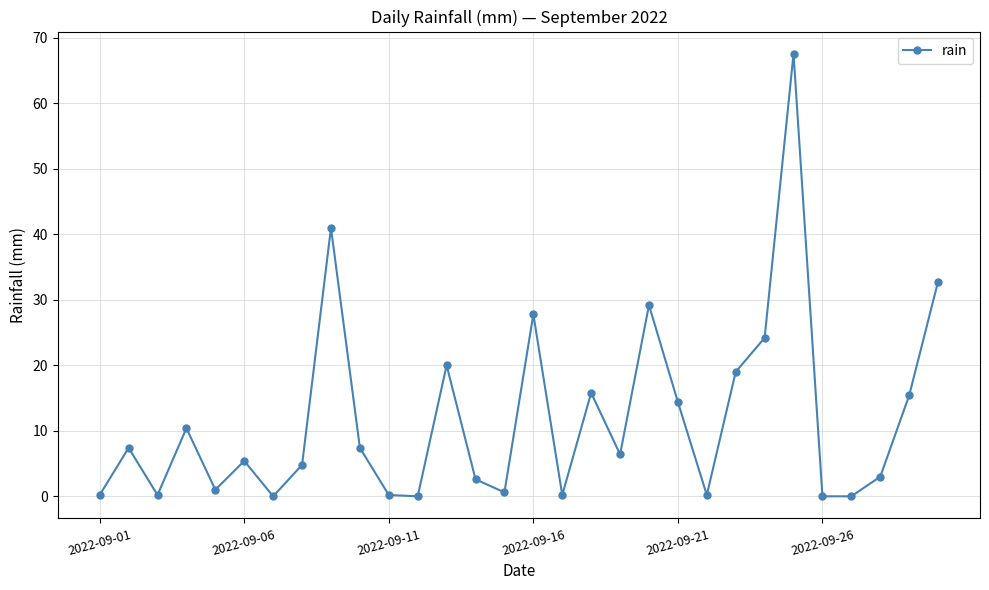

True or false: the data has more than 0 interior local peaks.

True